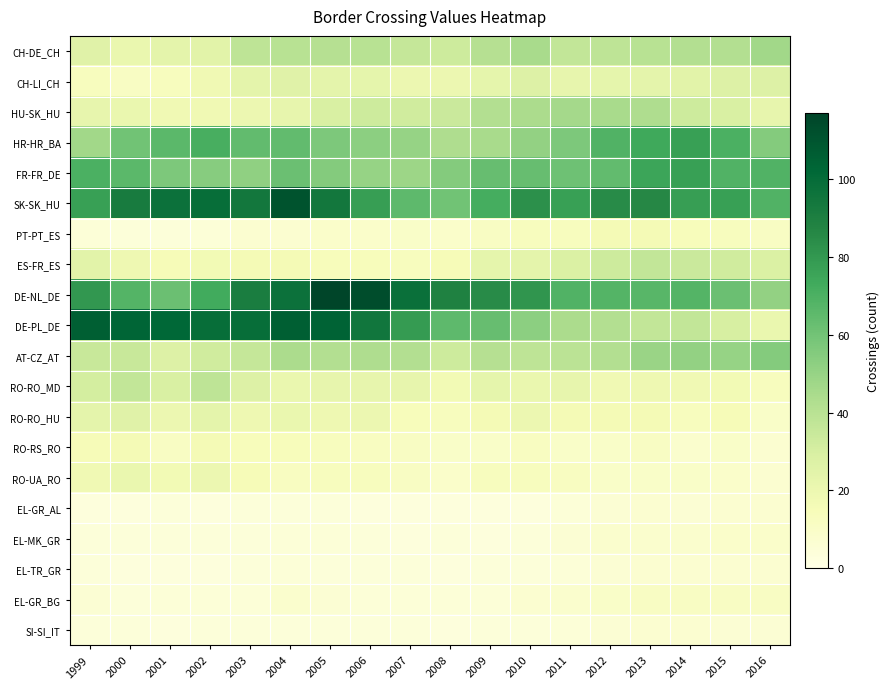

What is the maximum value shown in the chart?

117